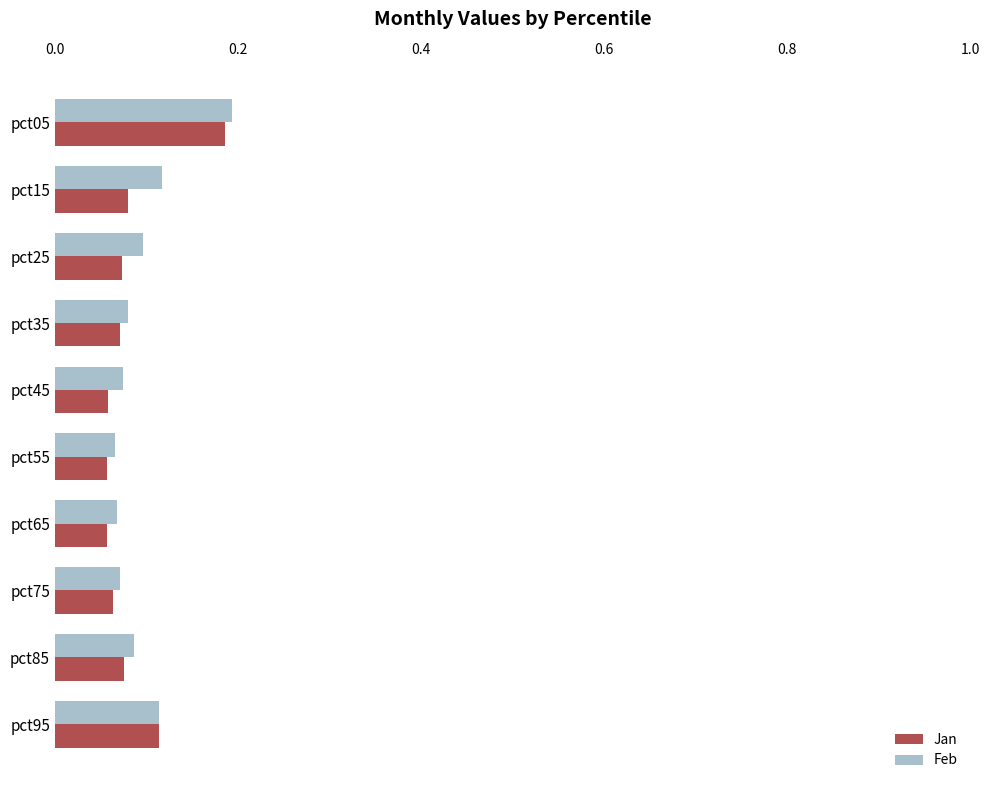

What is the sum of all Jan values?

0.8